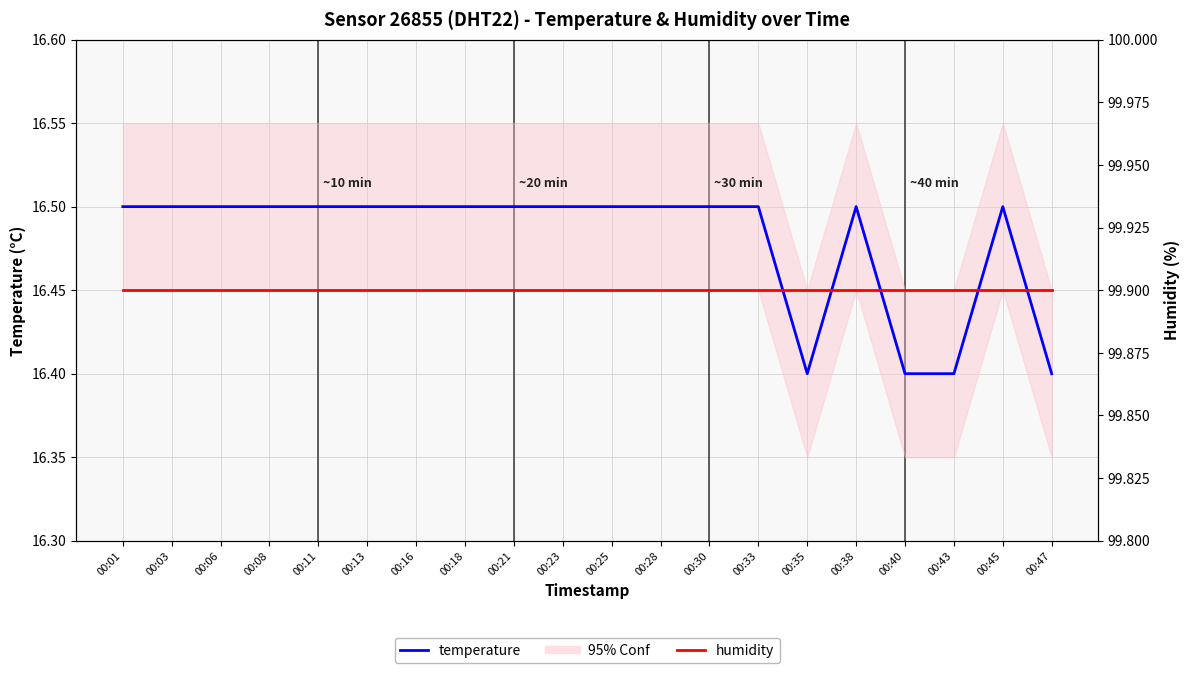

What is the sum of all temperature values?

329.6